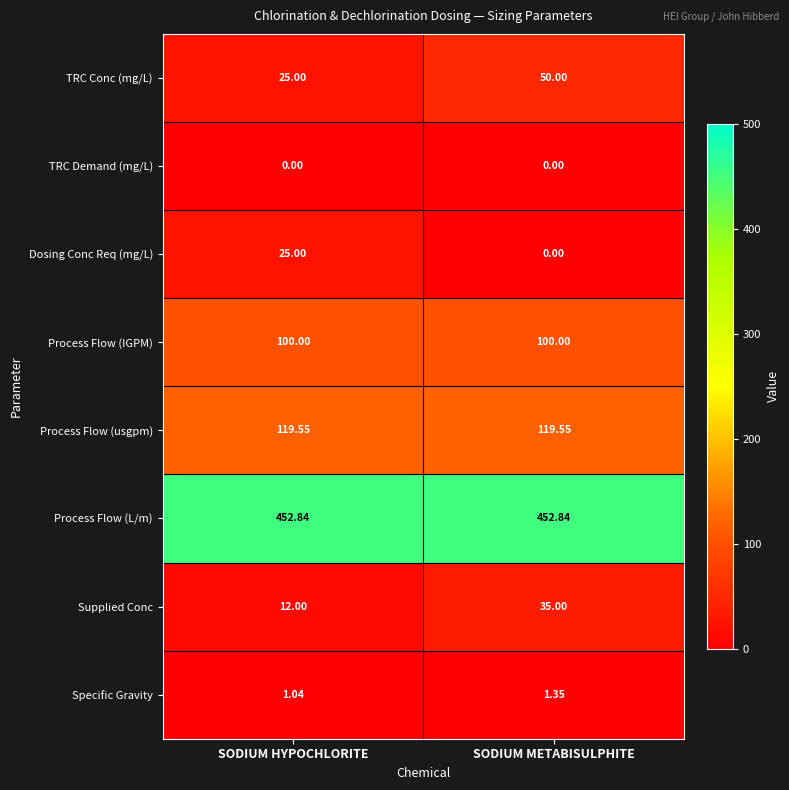

At which label does Specific Gravity reach its peak?

SODIUM METABISULPHITE